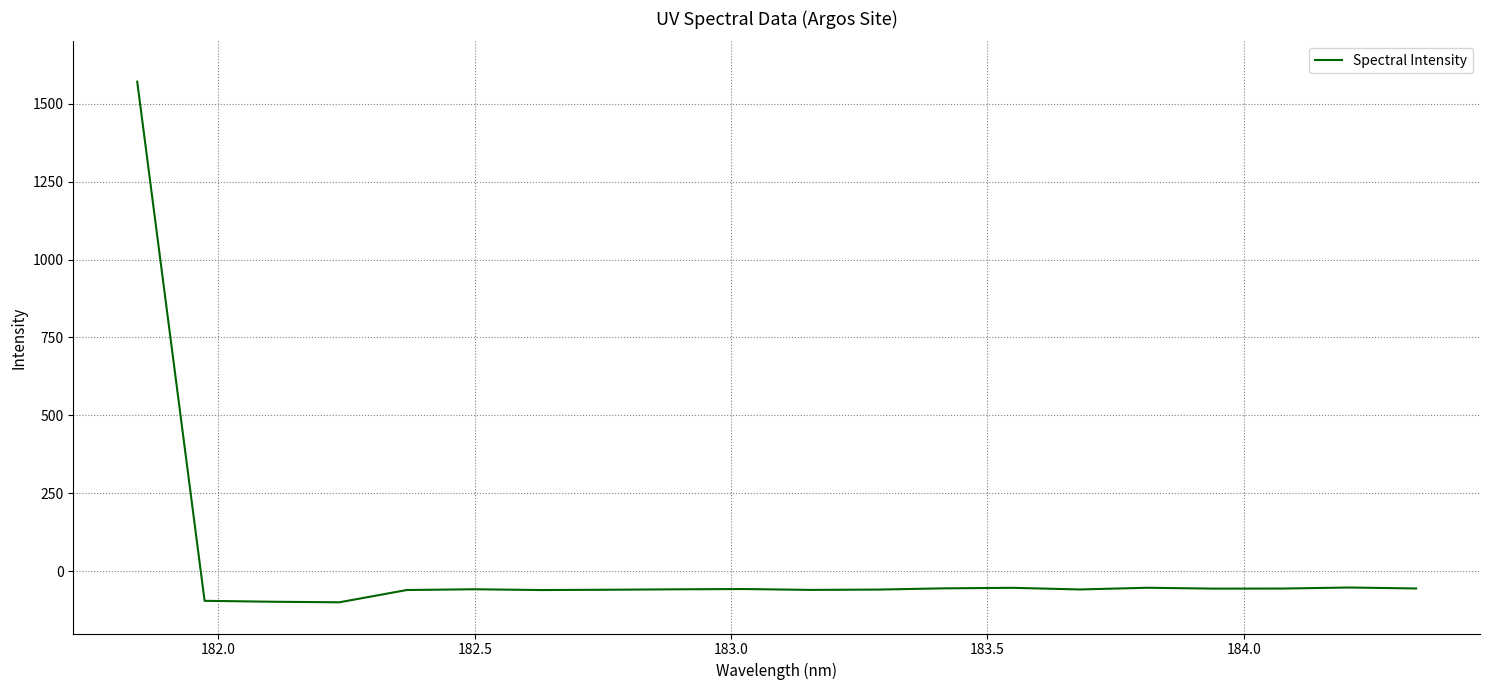

What is the greatest value displayed?

1570.8